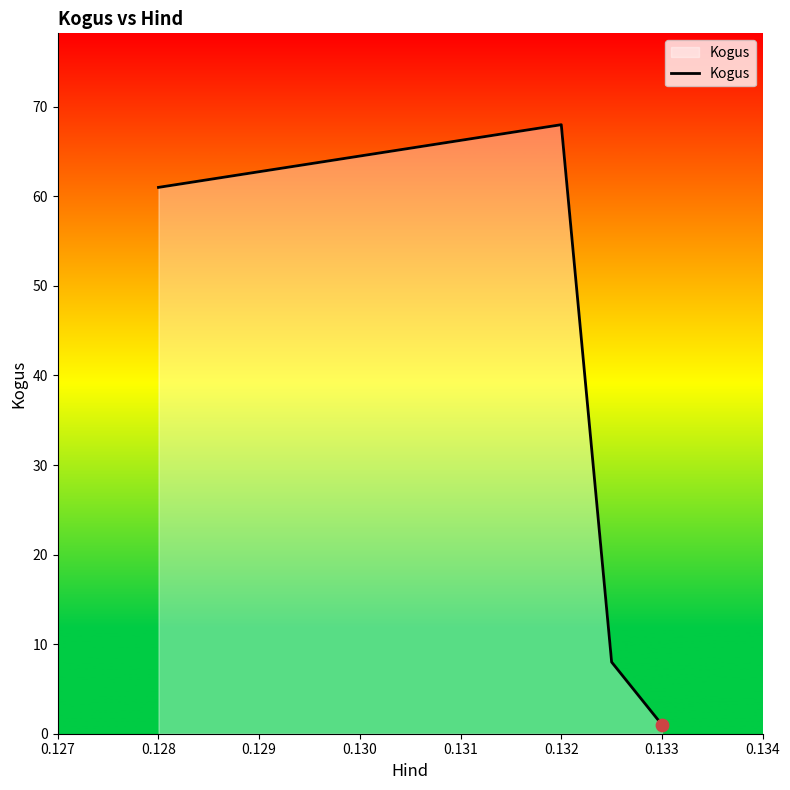

True or false: the data has more than 0 interior local peaks.

True